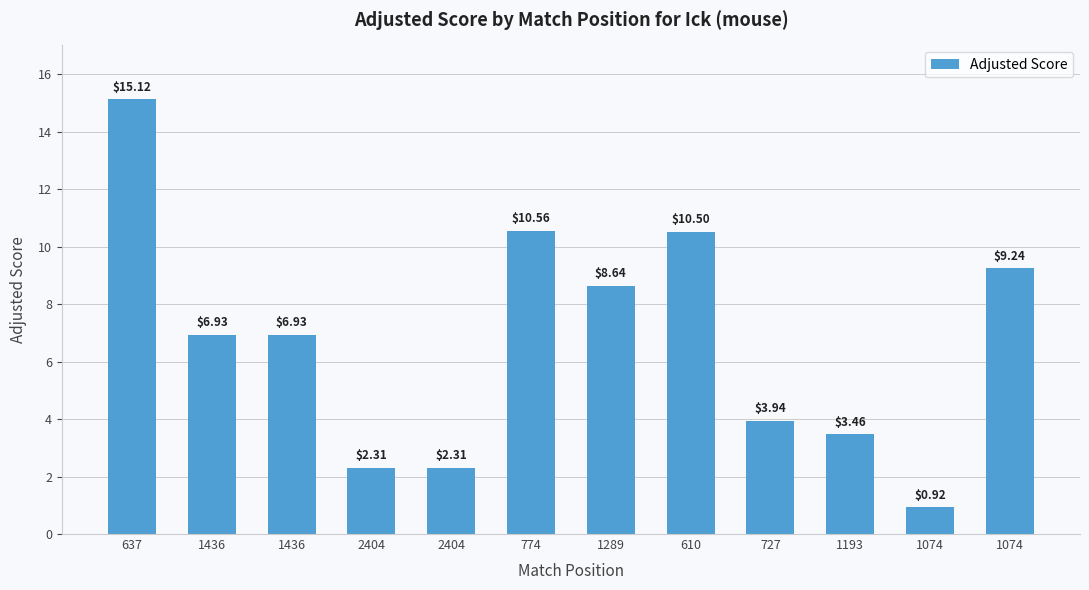

The chart shows a value of 10.5 at 610. True or false?

True